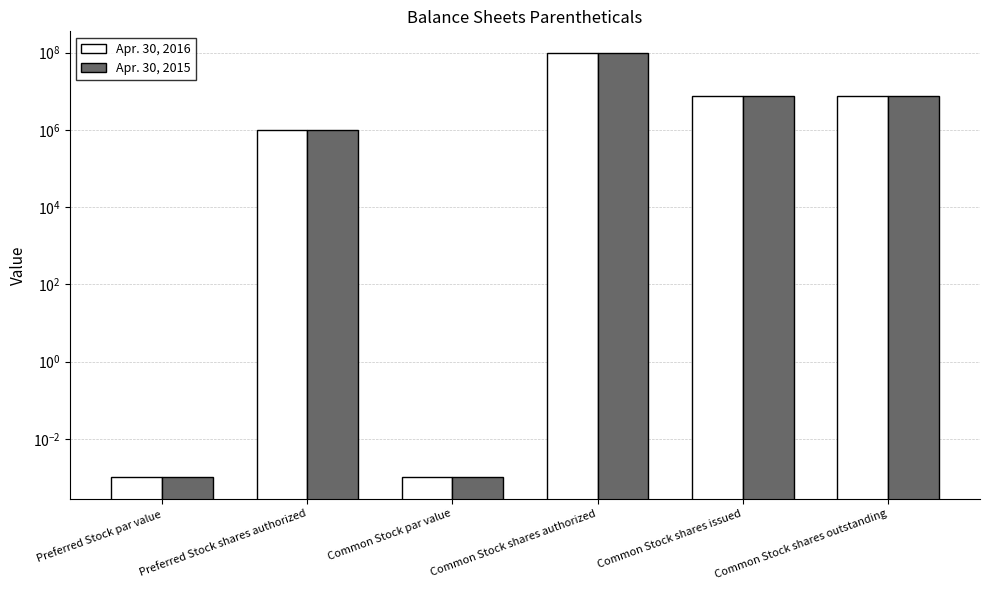

Reading right to left, extract all data points from this chart.

Apr. 30, 2016: Common Stock shares outstanding=7350540.0	Common Stock shares issued=7350540.0	Common Stock shares authorized=100000000.0	Common Stock par value=0.0	Preferred Stock shares authorized=1000000.0	Preferred Stock par value=0.0
Apr. 30, 2015: Common Stock shares outstanding=7350540.0	Common Stock shares issued=7350540.0	Common Stock shares authorized=100000000.0	Common Stock par value=0.0	Preferred Stock shares authorized=1000000.0	Preferred Stock par value=0.0